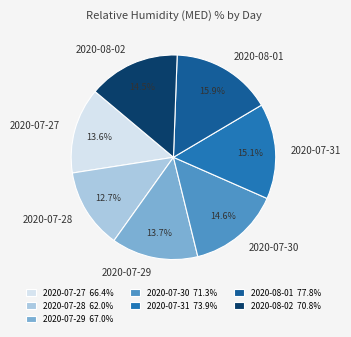

Is it true that 2020-07-31 is 25% of the pie?

False